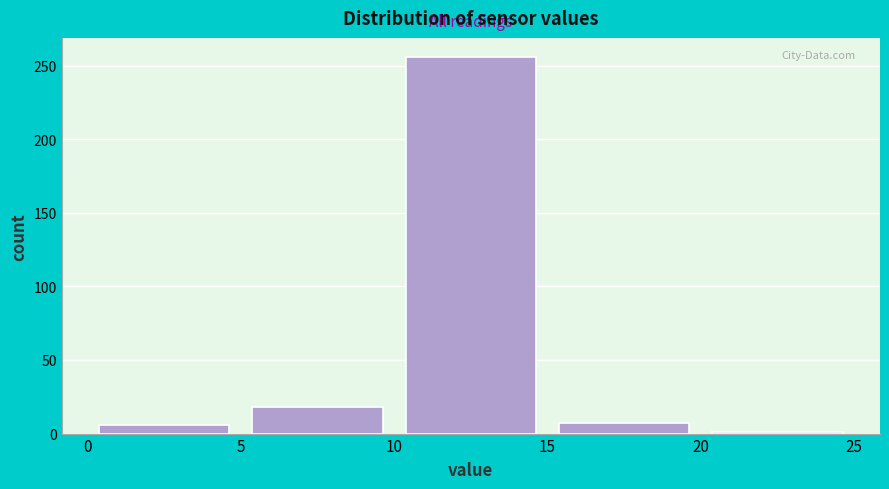

What is the height of the bar covering 15 to 20 on the x-axis? The values are not printed on the chart, so give them approximately, as read against the axis.

5